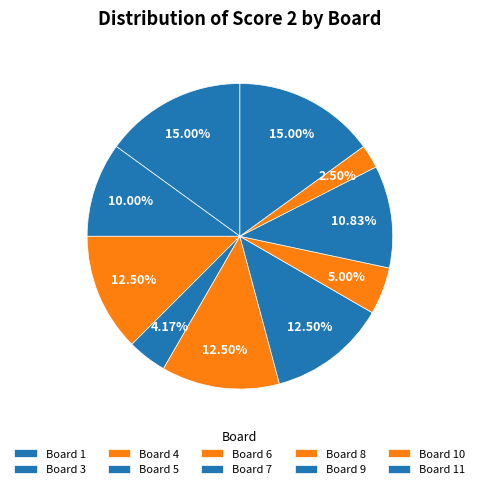

Does any single category account for the majority?

No